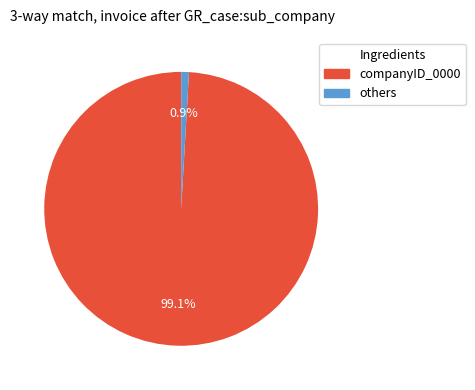

How many slices are in this pie chart?

2